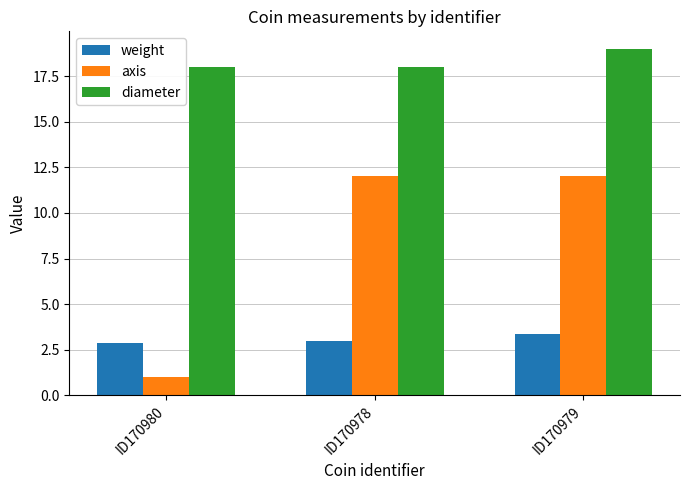

How many groups of bars are there?

3